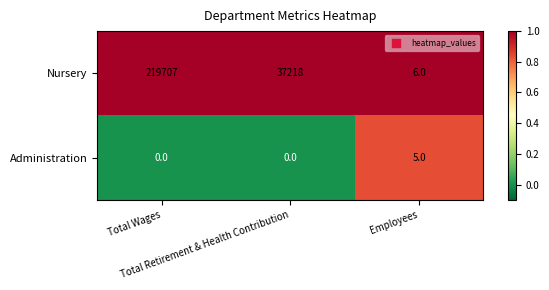

How many Nursery values are between 6 and 219707?

3